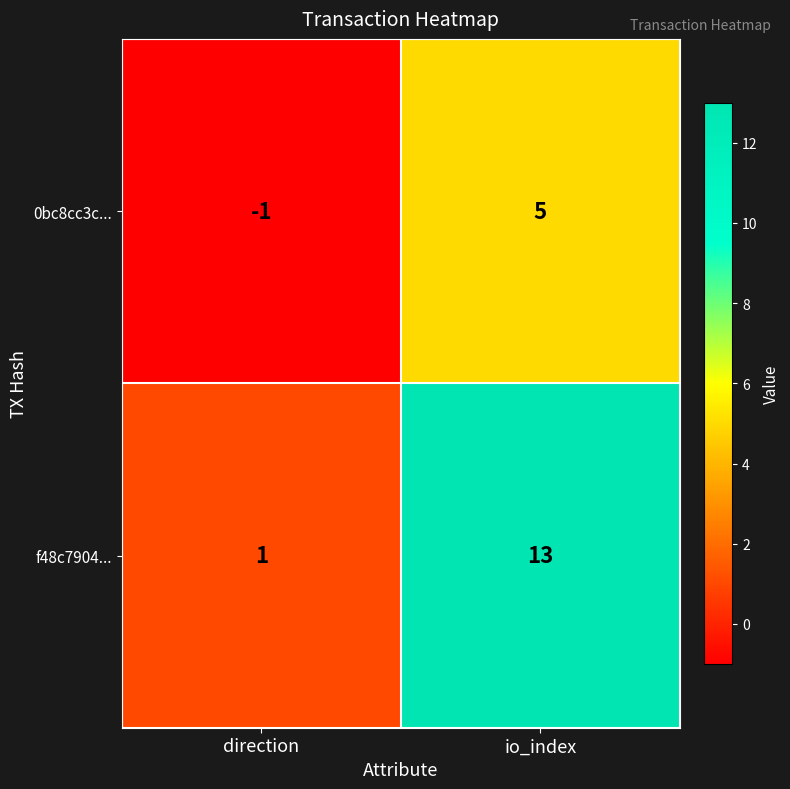

How many categories are shown in the chart?

2